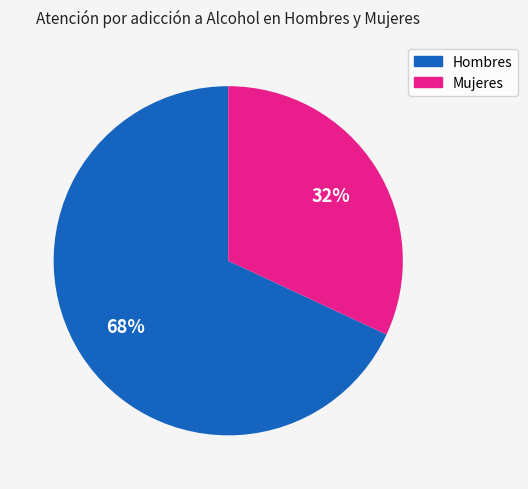

To the nearest percent, what portion does Hombres represent?

68%